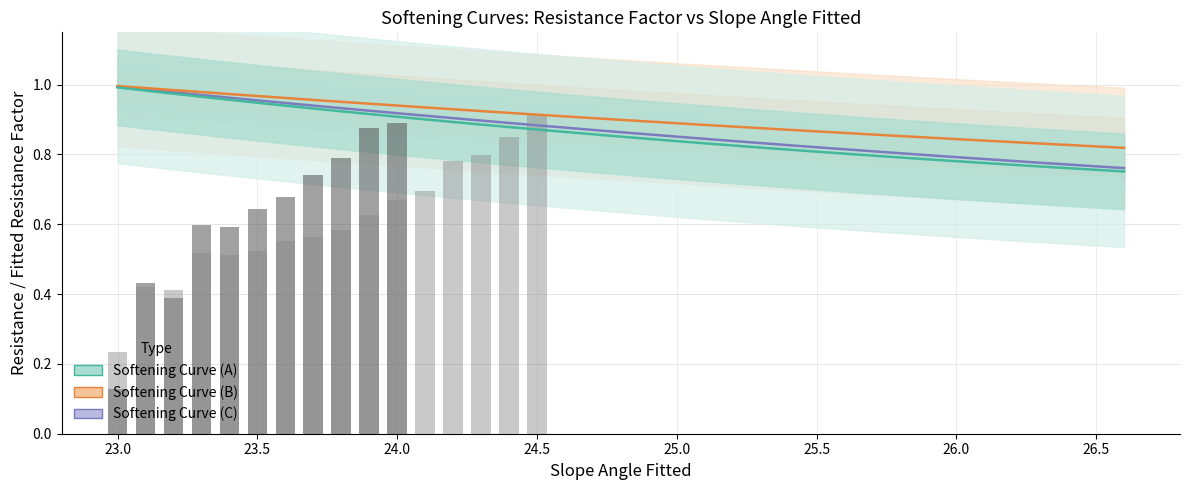

How many bars are there in total?

37